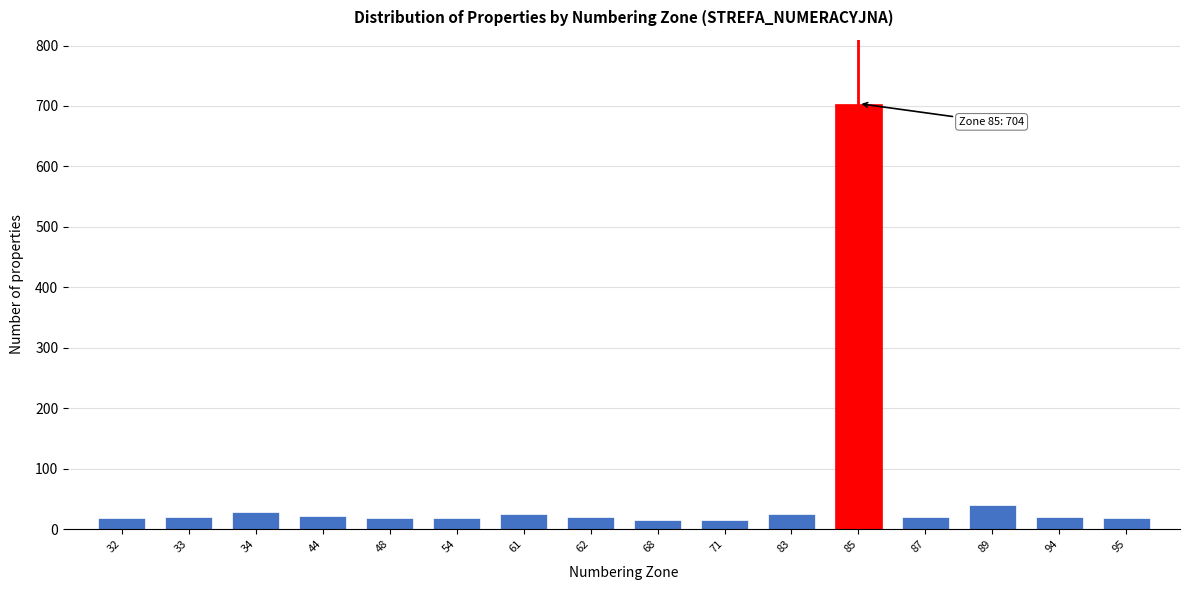

What is the maximum value shown in the chart?

704